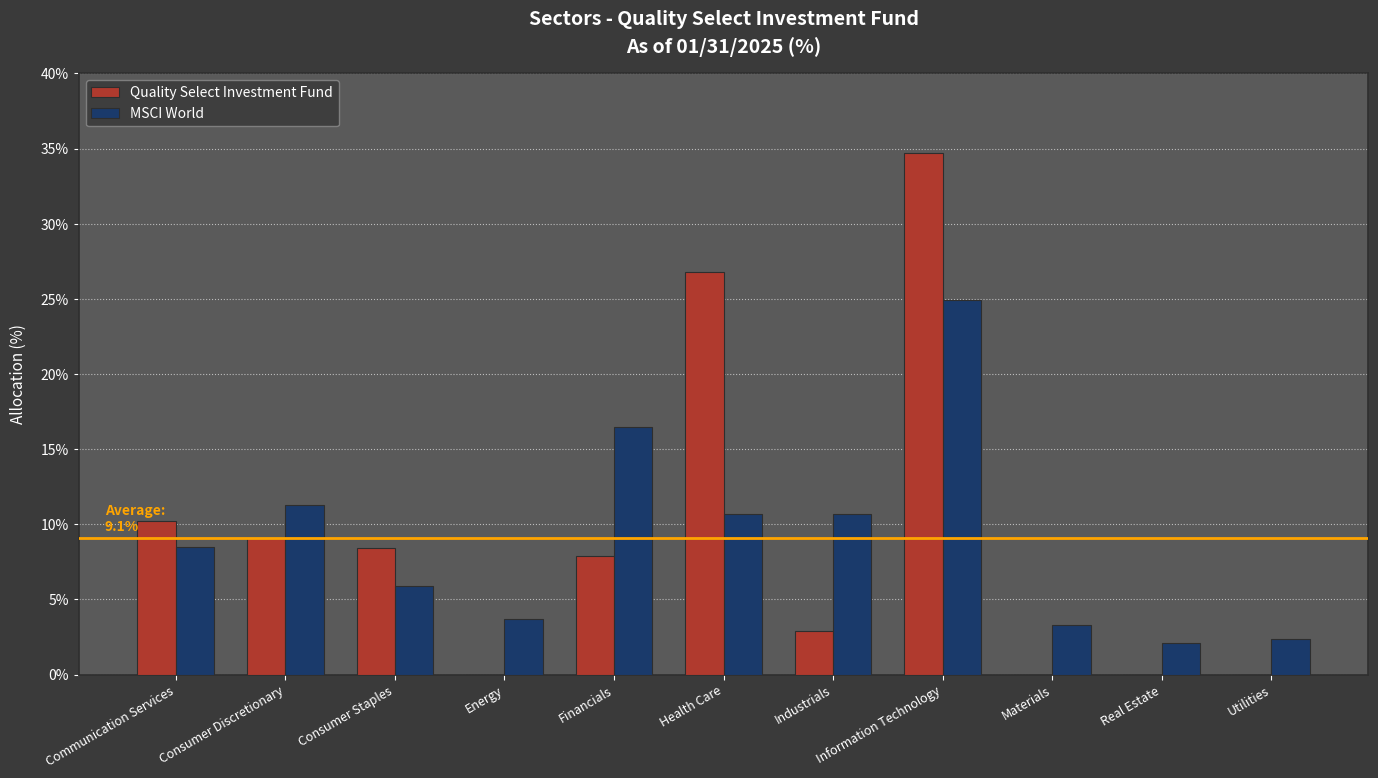

What are all the series names shown in the legend?

Quality Select Investment Fund, MSCI World